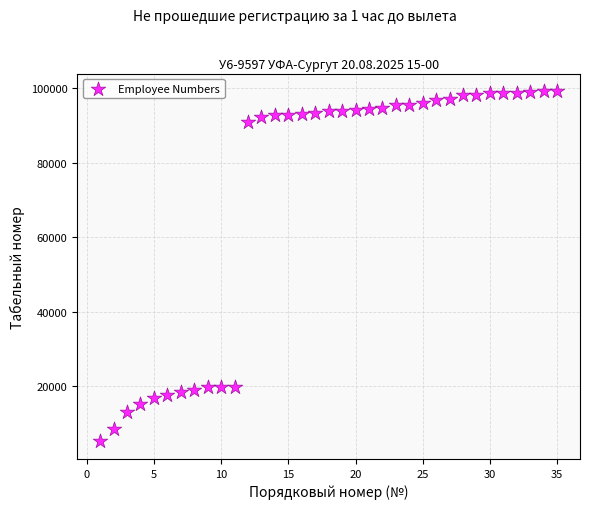

What is the range of X values (max minus min)?

34